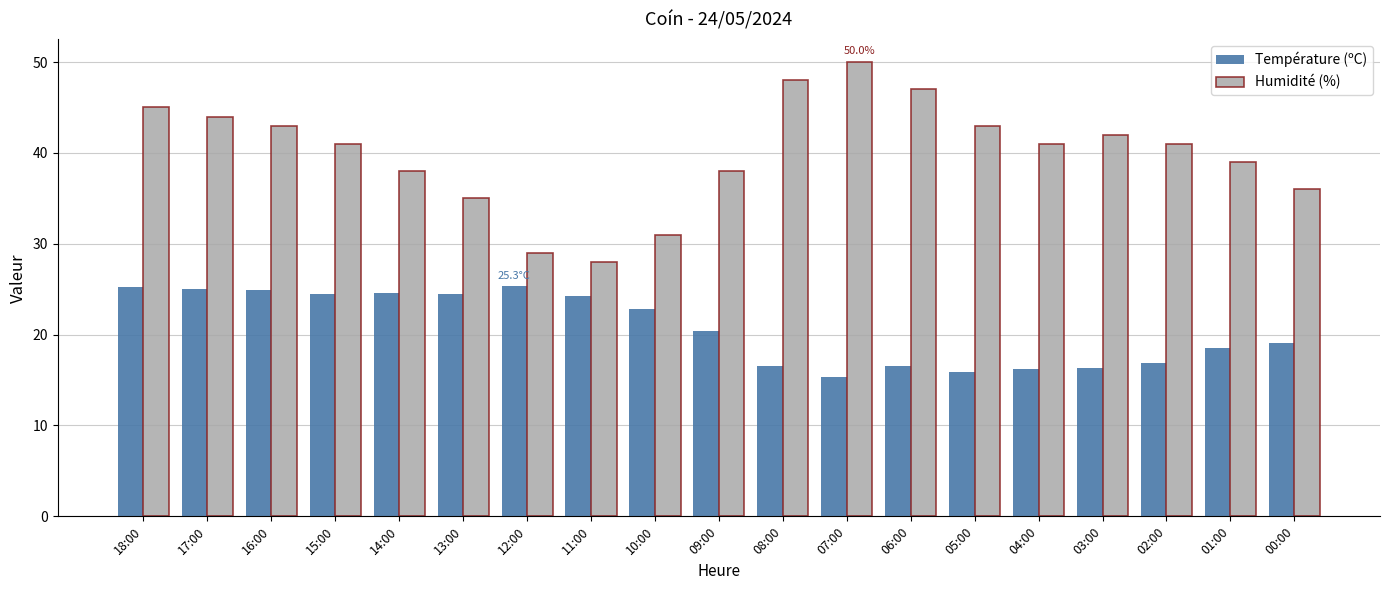

Between 16:00 and 05:00, which series saw the biggest shift?

Température (ºC)